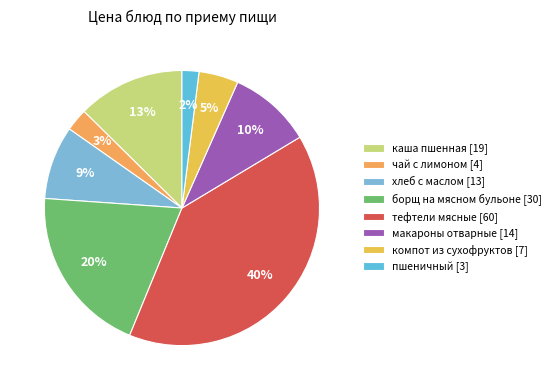

Is the sum of пшеничный and каша пшенная greater than half?

No